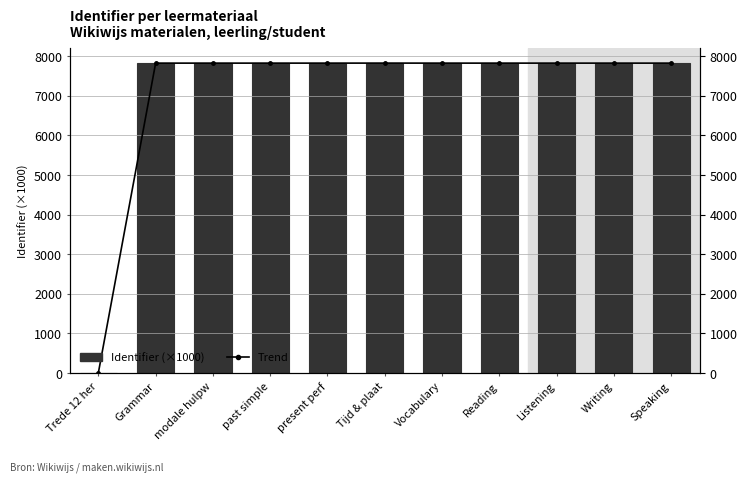

Where is Identifier (×1000) nearest to the value 3912?

Grammar